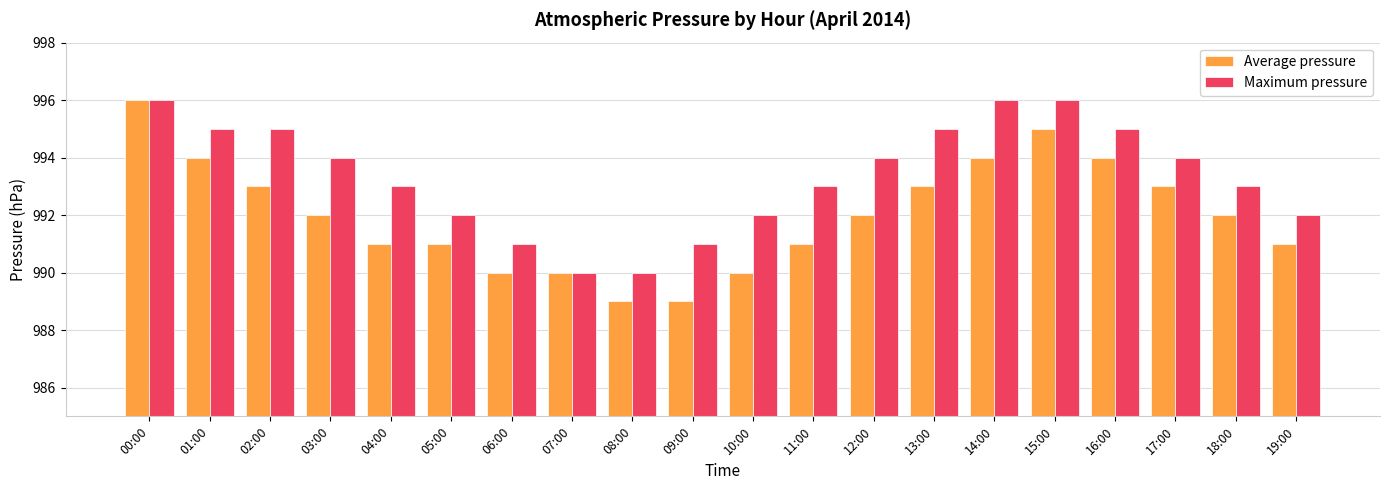

Reading right to left, transcribe all the data shown in this chart.

Average pressure: 991	992	993	994	995	994	993	992	991	990	989	989	990	990	991	991	992	993	994	996
Maximum pressure: 992	993	994	995	996	996	995	994	993	992	991	990	990	991	992	993	994	995	995	996